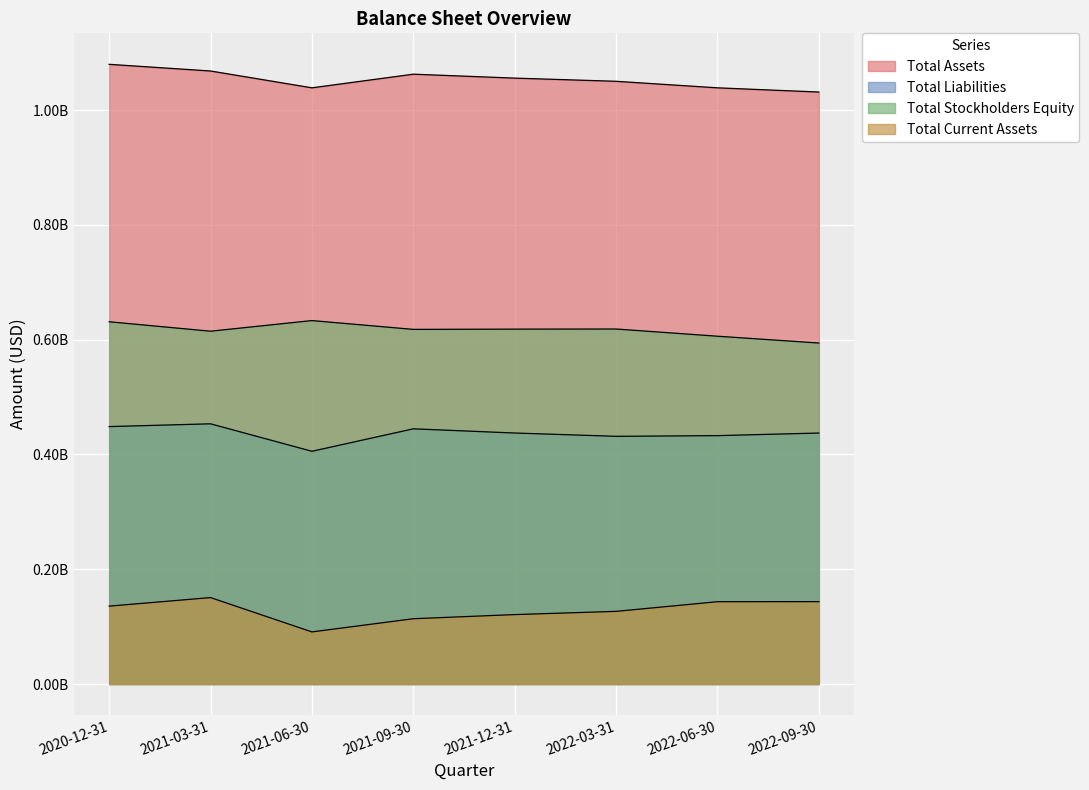

Rank the categories by Total Liabilities value from highest to lowest.

2021-03-31, 2020-12-31, 2021-09-30, 2021-12-31, 2022-09-30, 2022-06-30, 2022-03-31, 2021-06-30